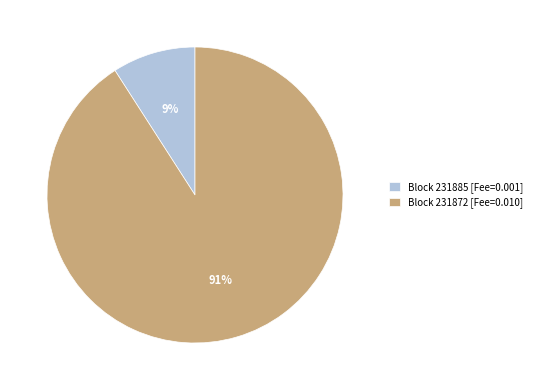

How many slices are in this pie chart?

2